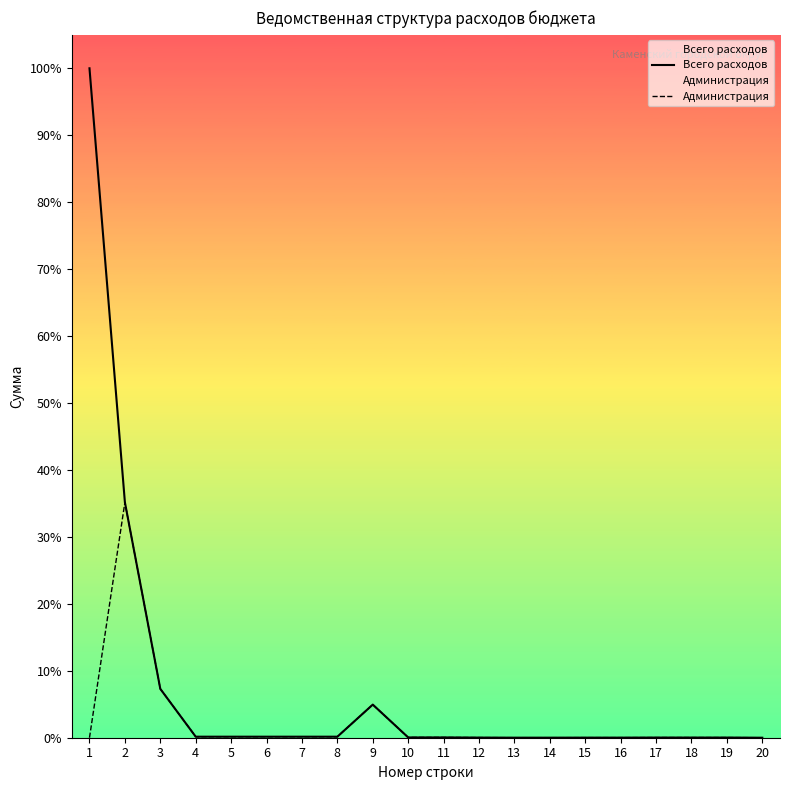

Does the chart display data point markers on the line(s)?

No